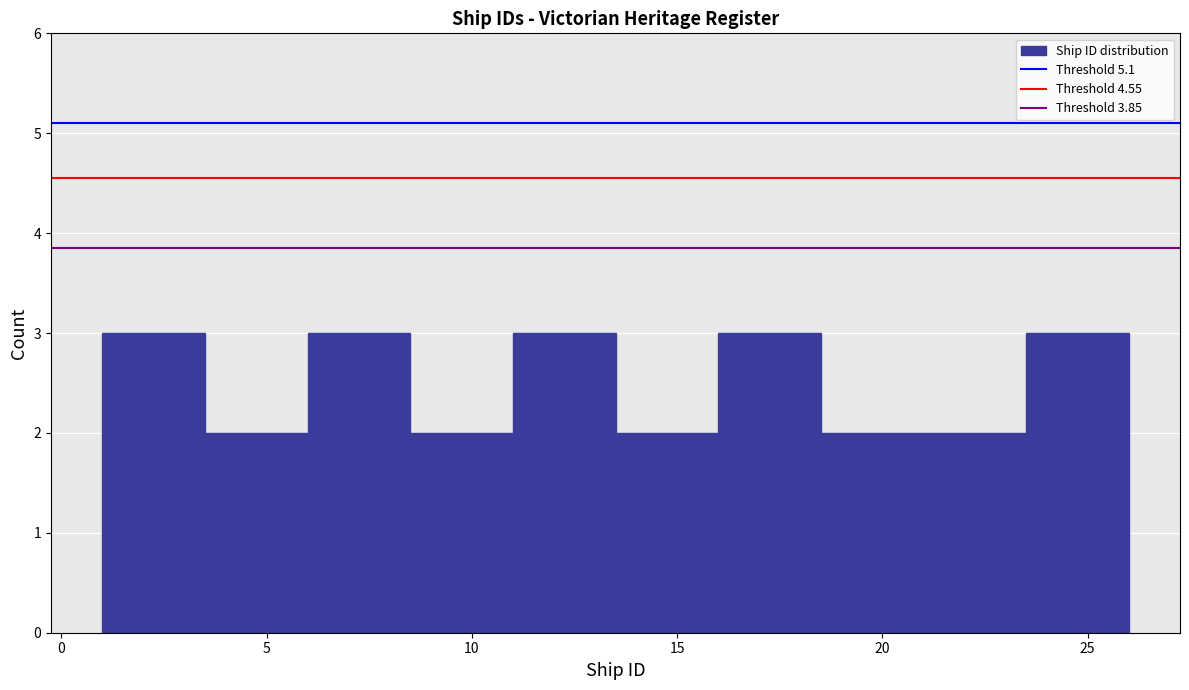

How tall is the bar that spans 6.0 to 8.5 on the x-axis? The values are not printed on the chart, so give them approximately, as read against the axis.

3